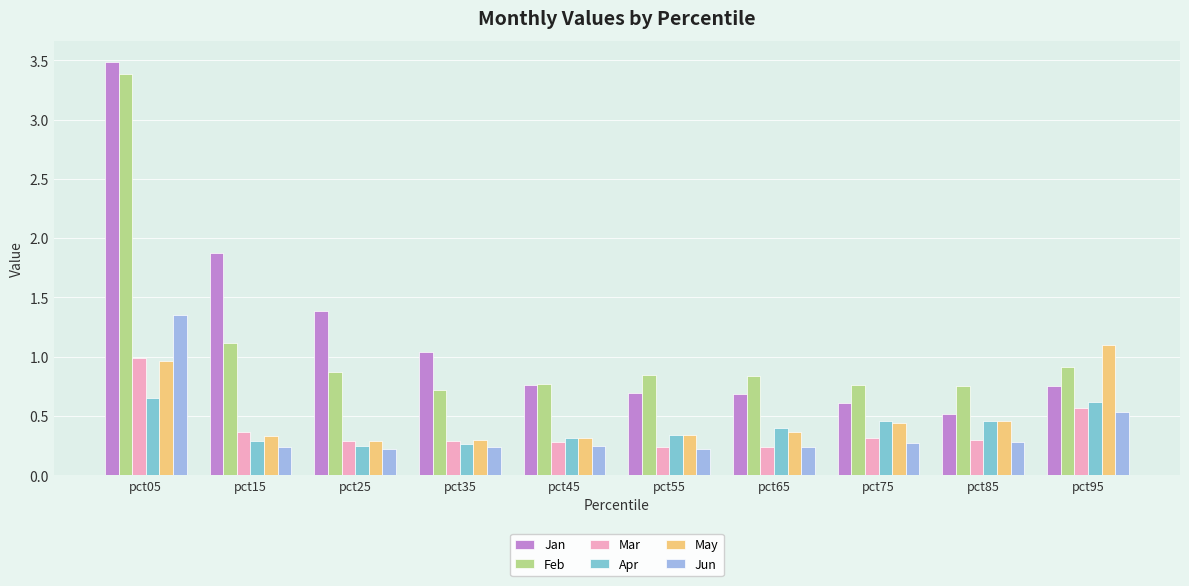

True or false: Jun has a value of 1.4 at pct05.

True